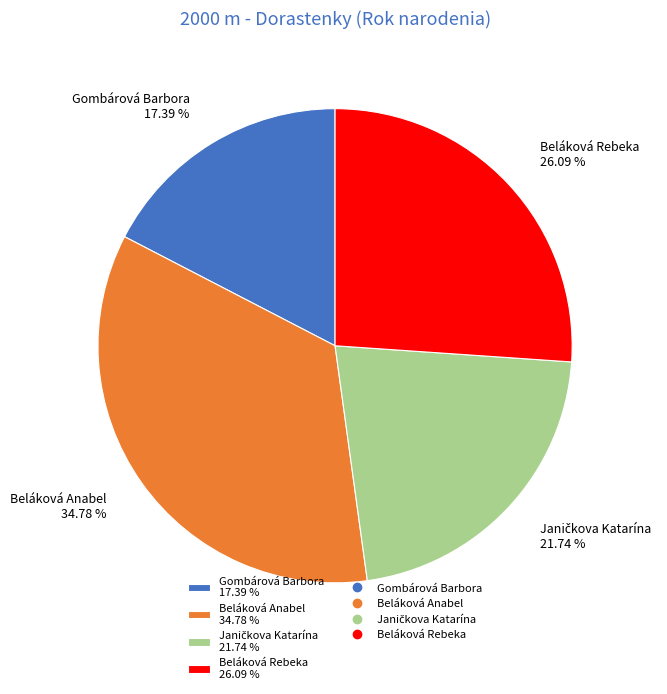

Does any single category account for the majority?

No